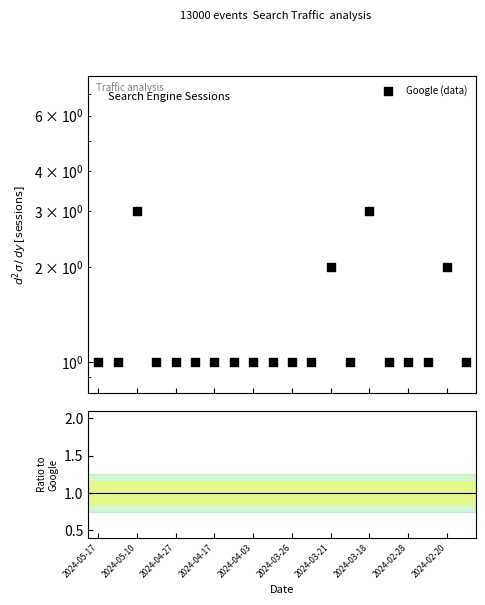

What is the ratio of the value at 18 to the value at 11?

2.0